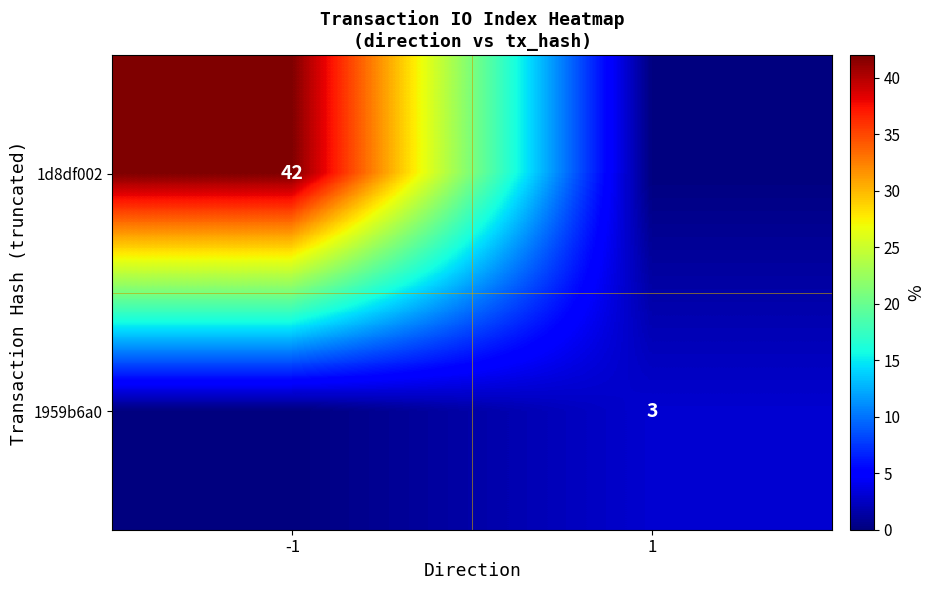

Is the value of 1d8df002 at -1 greater than the value of 1959b6a0 at 1?

Yes